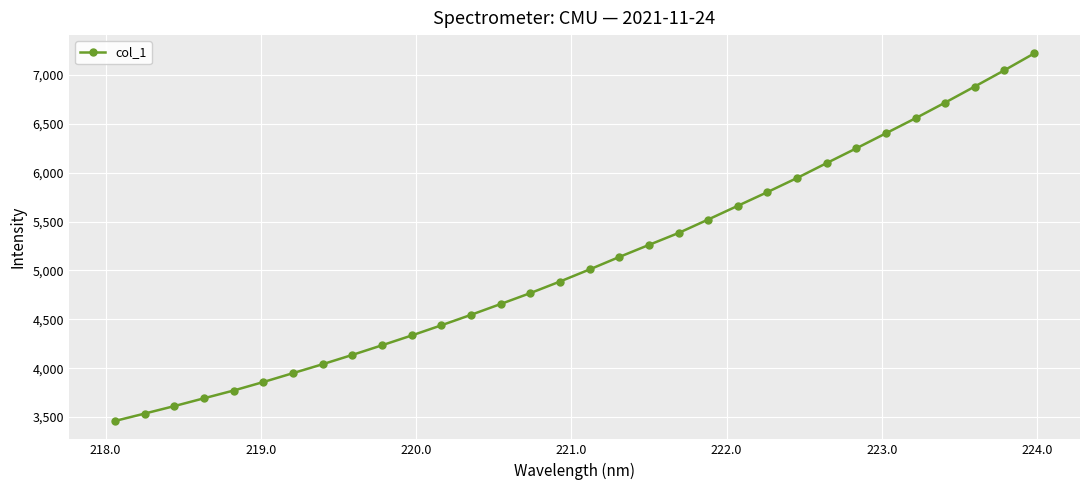

What is the difference between the maximum and minimum values?

3759.3